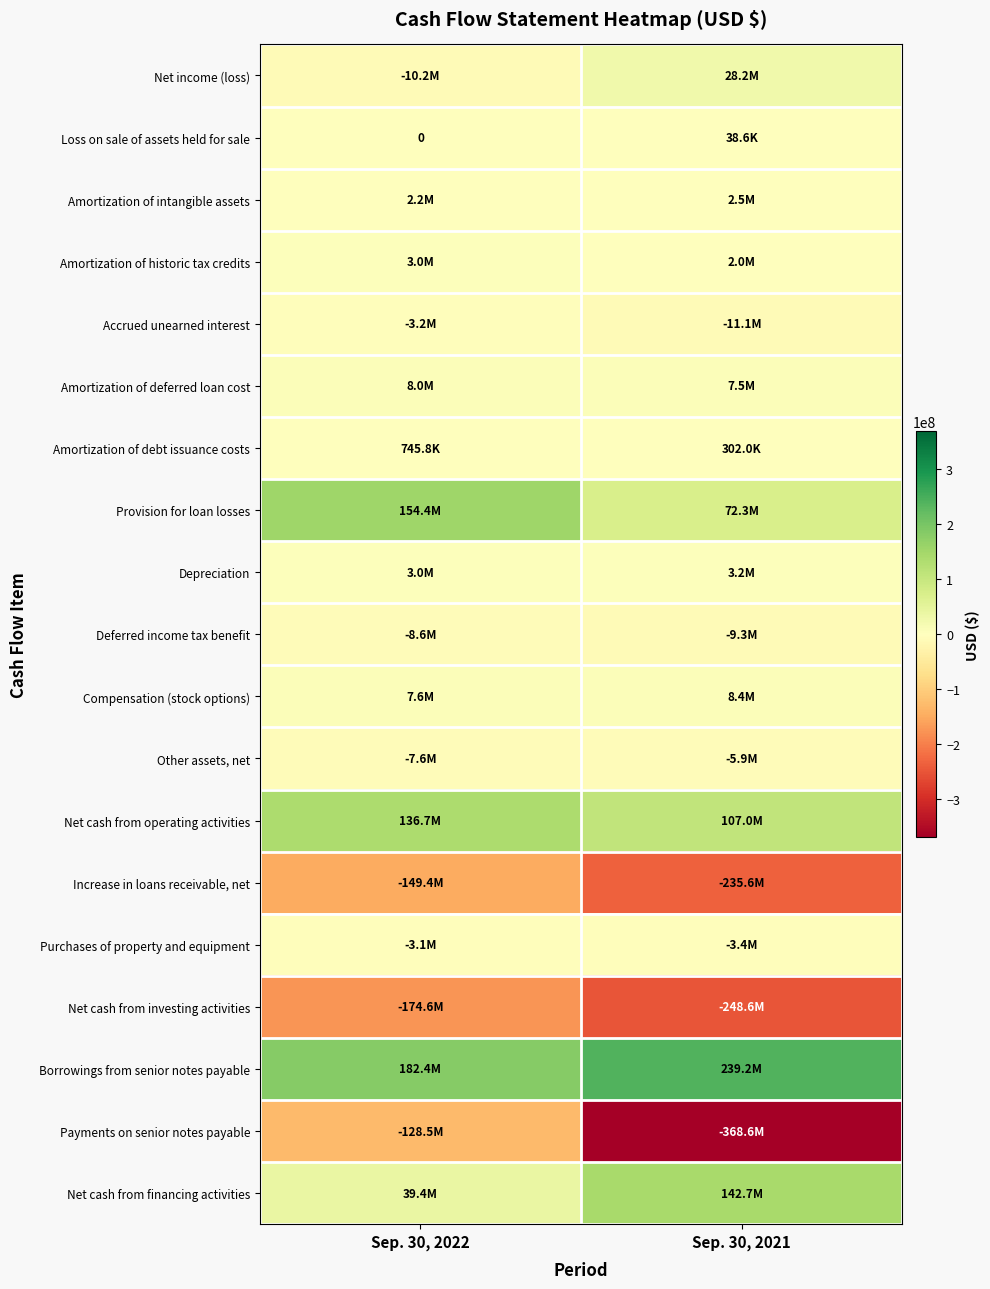

Which category has the highest value in the Amortization of intangible assets series?

Sep. 30, 2021